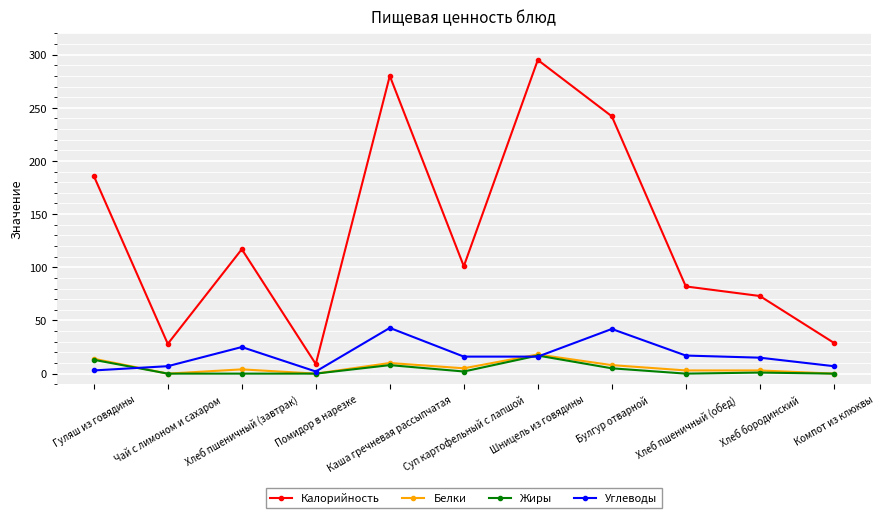

What are all the series names shown in the legend?

Калорийность, Белки, Жиры, Углеводы